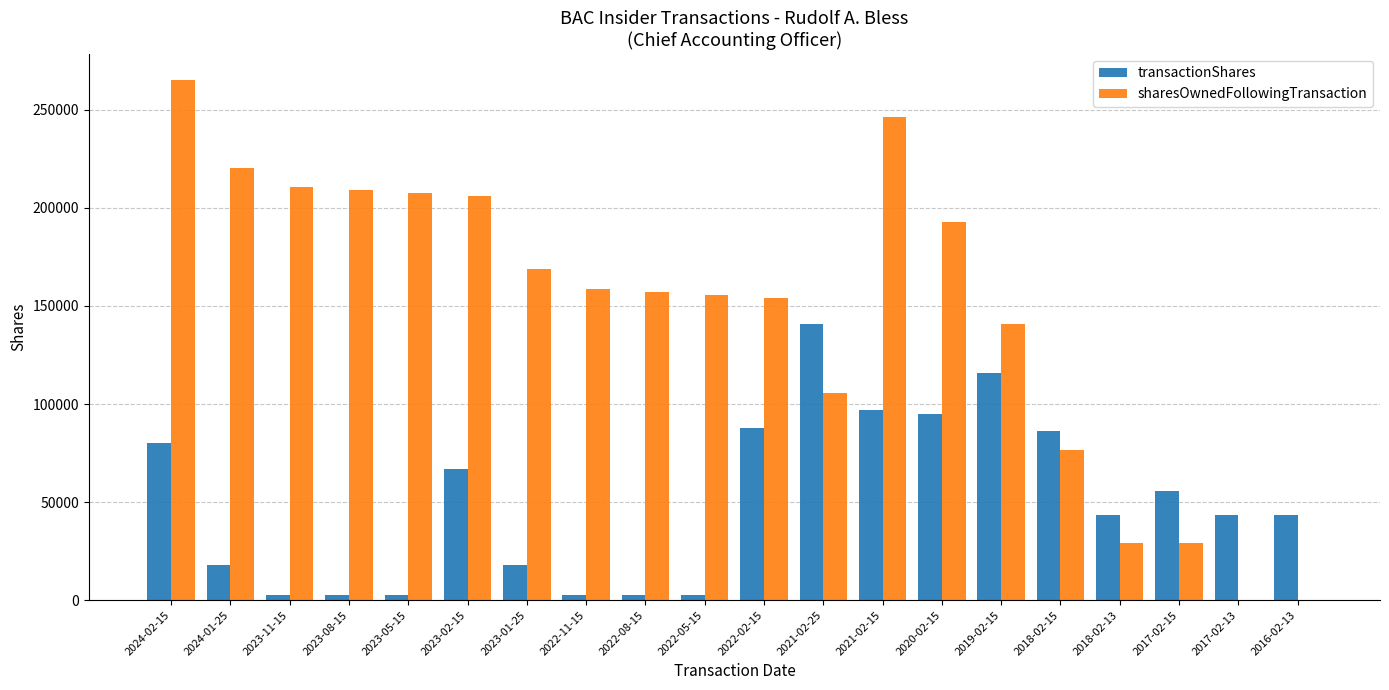

Which series has the largest total across all categories?

sharesOwnedFollowingTransaction